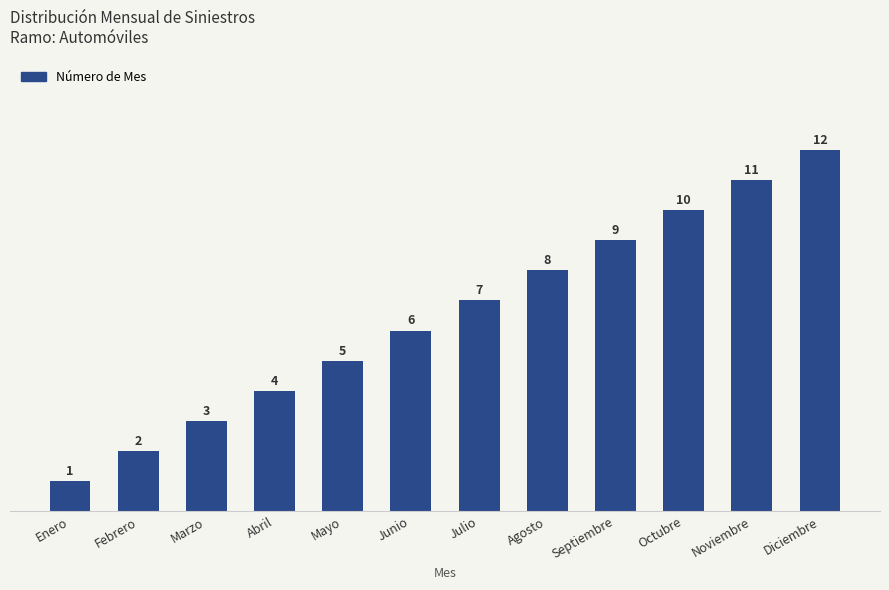

What is the change in value from Abril to Julio?

+3